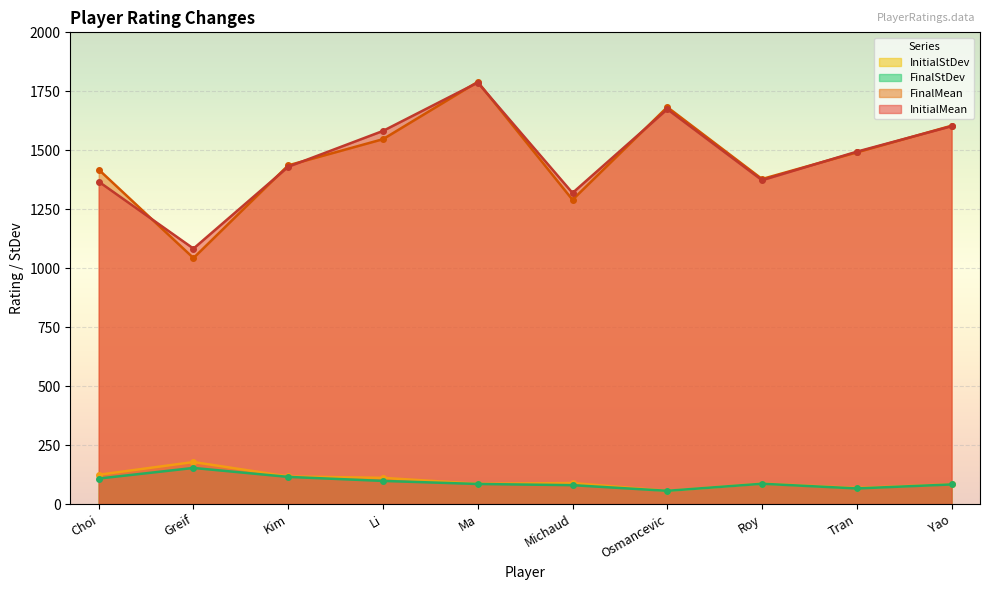

True or false: InitialStDev and FinalStDev intersect in this chart.

False